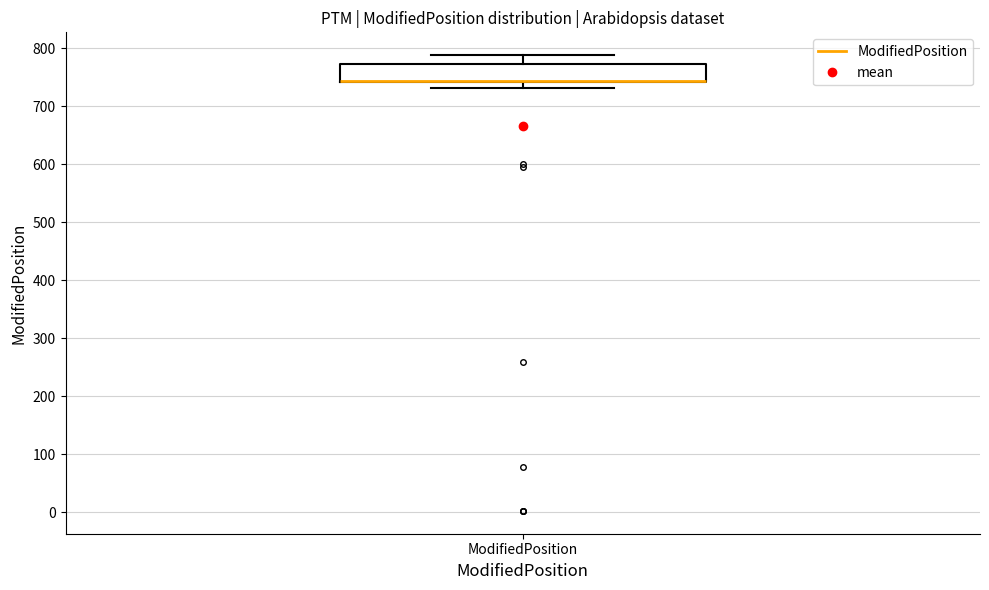

Transcribe this box plot: give where the median line is, the range the box spans, and where the two whiskers end, as read against the y-axis. The values are not printed on the chart, so give them approximately, as read against the axis.

median 740 (drawn on the box's lower edge), box 740 to 770, whiskers 730 to 790